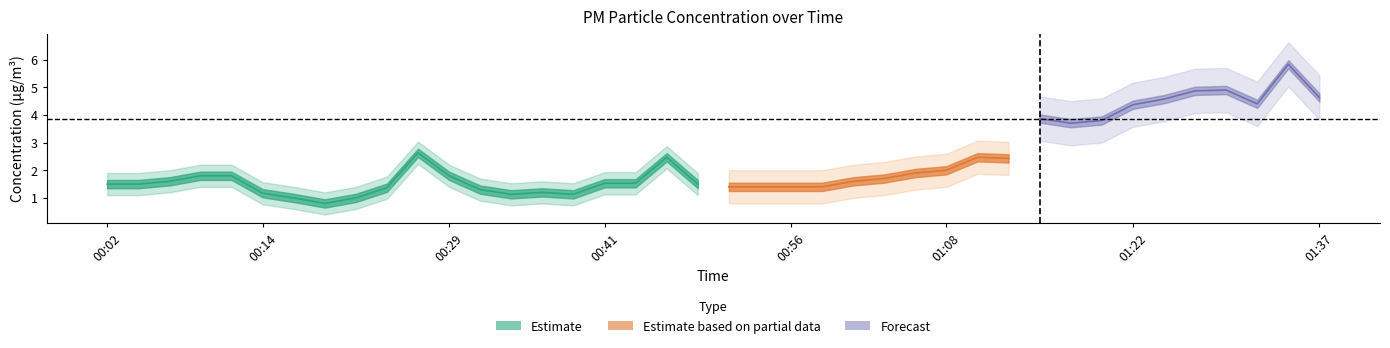

What is the difference between the highest and lowest values at 01:13?

0.2